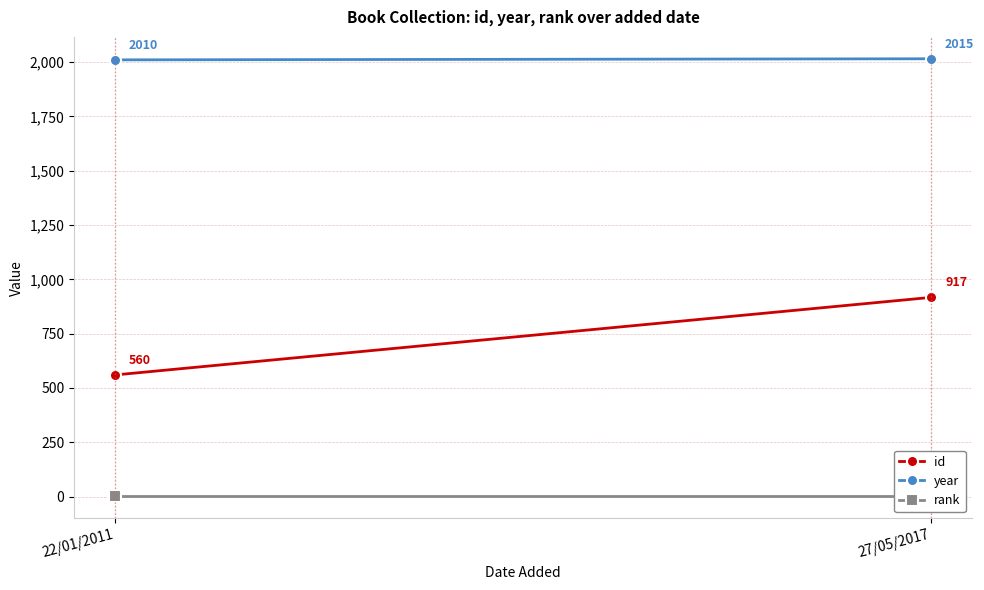

How many lines are shown in the chart?

3